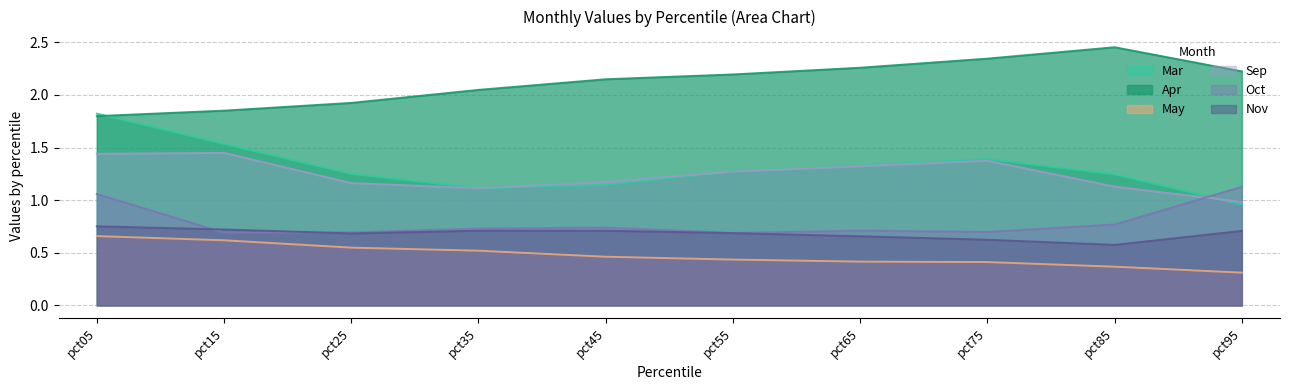

What is the total value across all series at pct65?

6.7